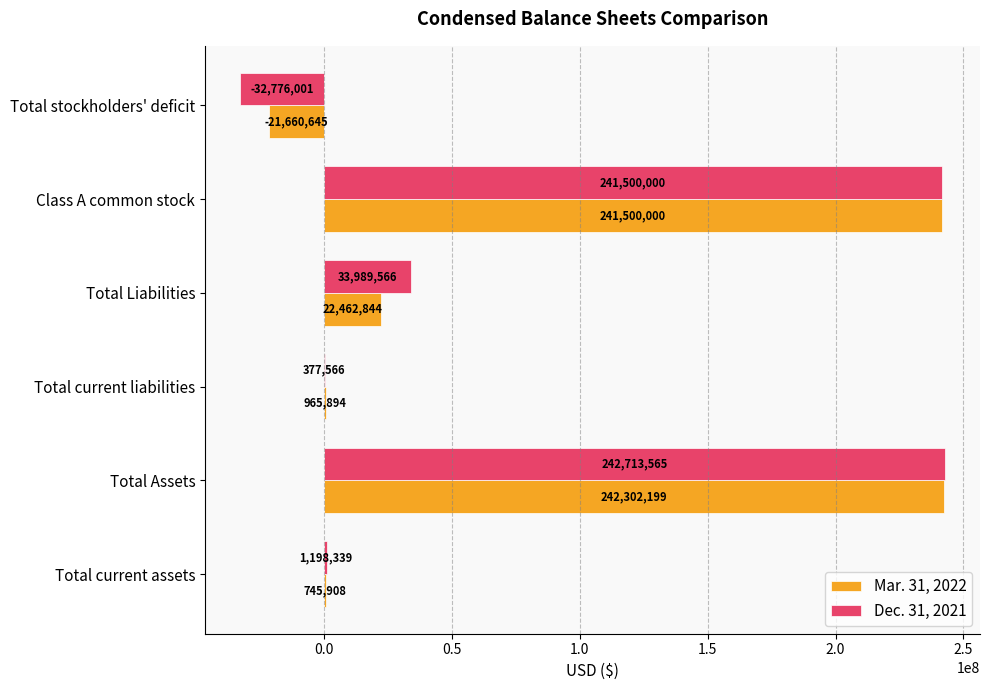

The value of Mar. 31, 2022 at Total Assets is 242302199. True or false?

True